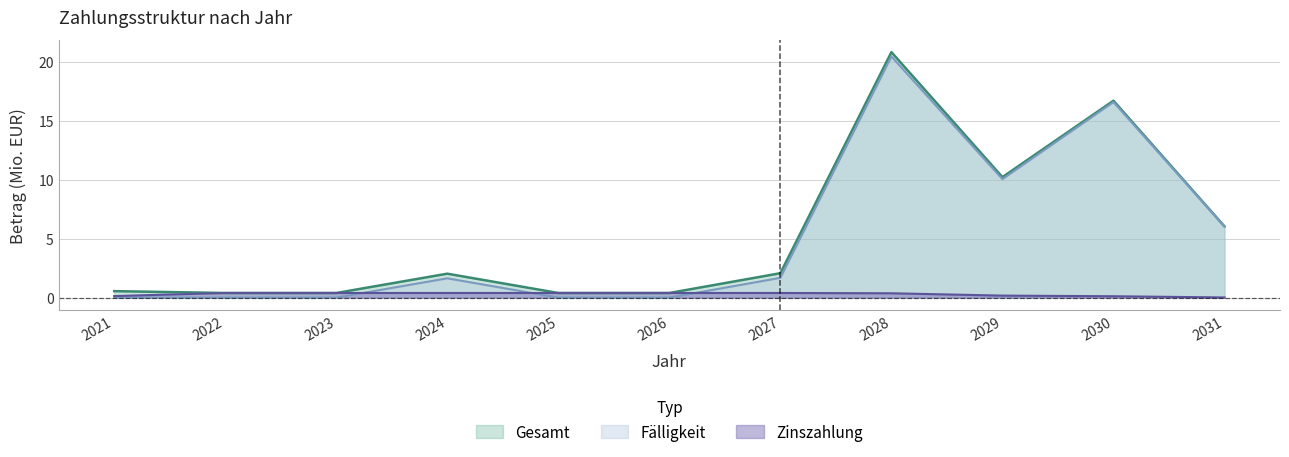

Reading right to left, list all the values displayed in this chart.

Gesamt: 6.0	16.7	10.2	20.8	2.1	0.4	0.4	2.0	0.4	0.4	0.5
Zinszahlung: 0.0	0.1	0.2	0.4	0.4	0.4	0.4	0.4	0.4	0.4	0.1
Faelligkeit: 6.0	16.6	10.0	20.4	1.7	0.0	0.0	1.6	0.0	0.0	0.0